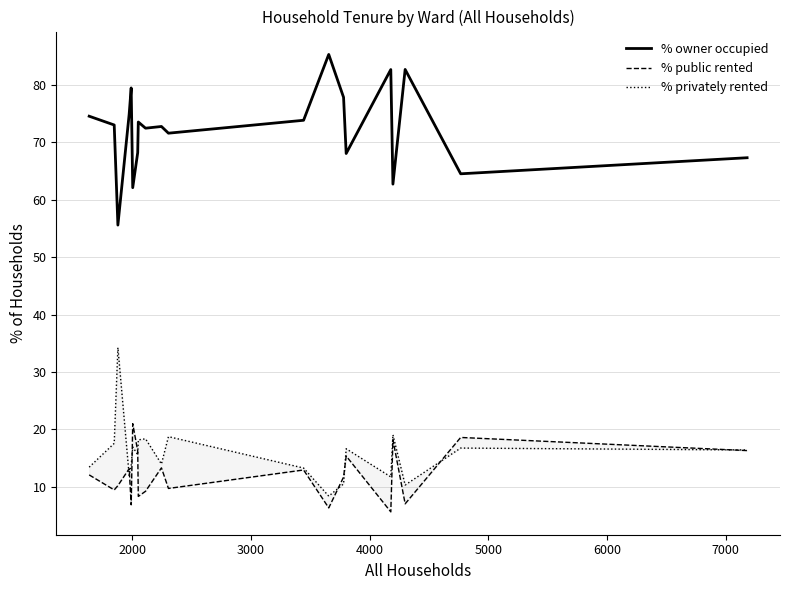

True or false: % owner occupied has a value of 31.5 at 6000.

False